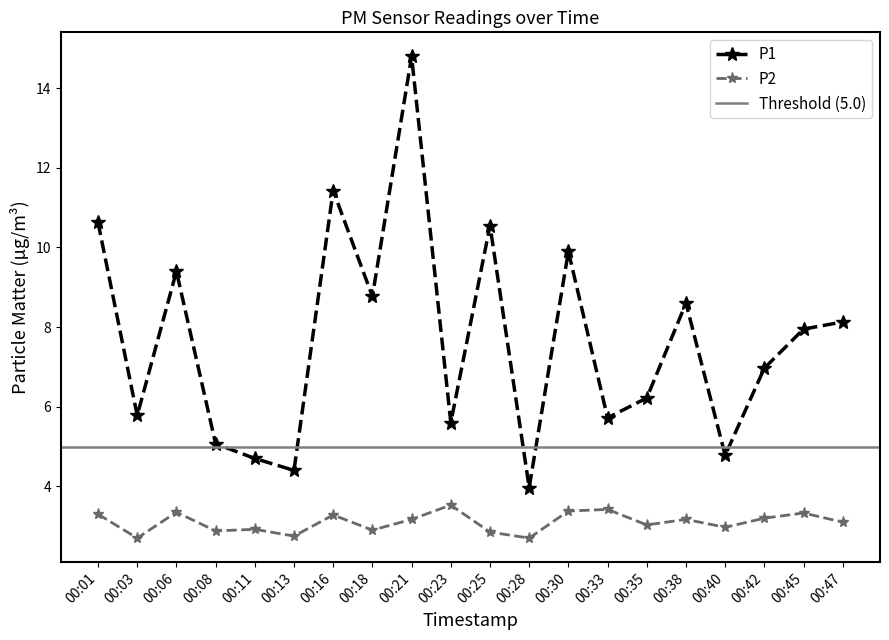

What is the value of the P2 point at the 13th from the left?

3.4